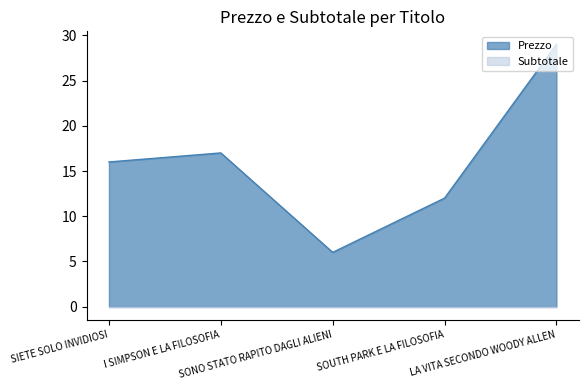

True or false: the data has more than 0 interior local peaks.

True